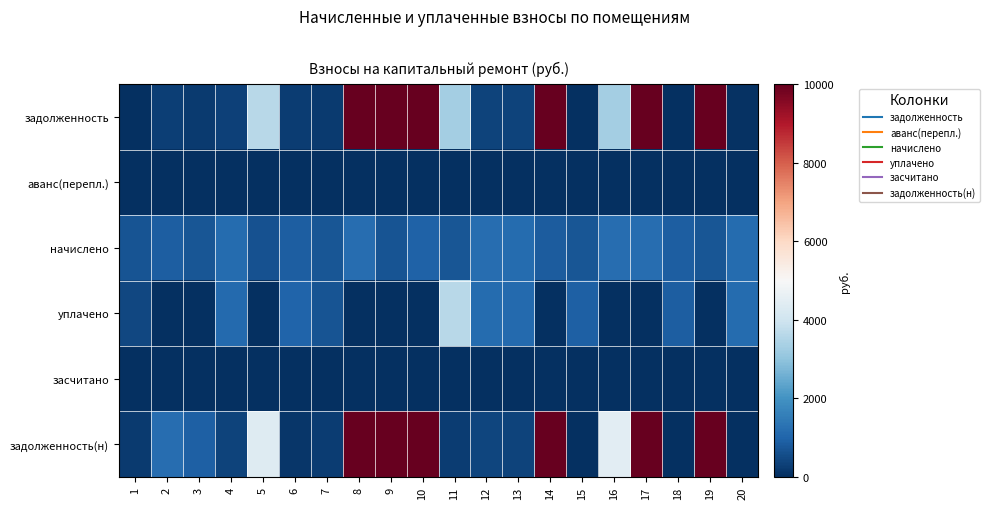

At which category is the sum across all series the highest?

10